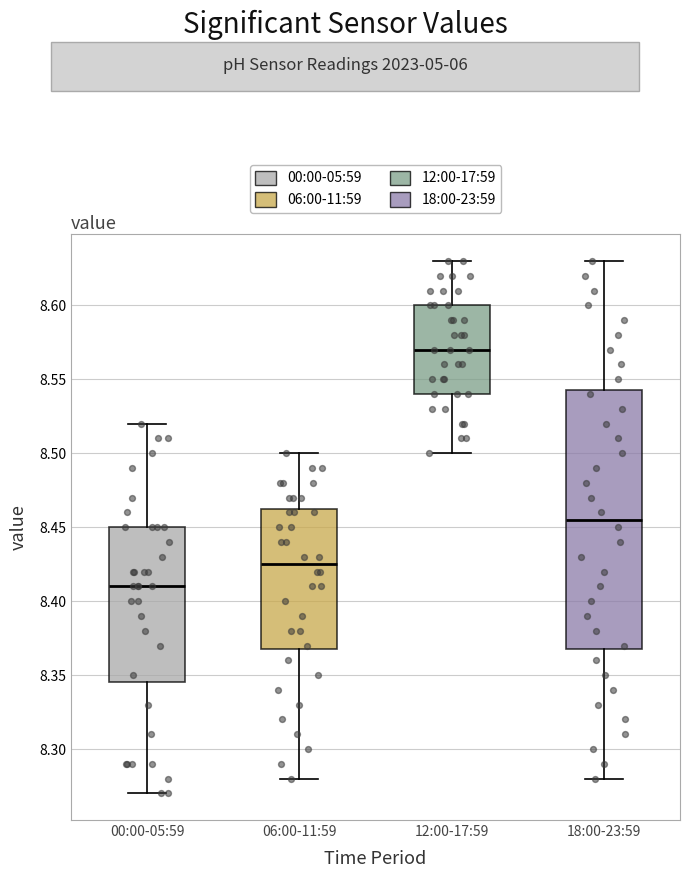

Where is the upper edge of the box for 12:00-17:59 on the y-axis? The values are not printed on the chart, so give them approximately, as read against the axis.

8.600